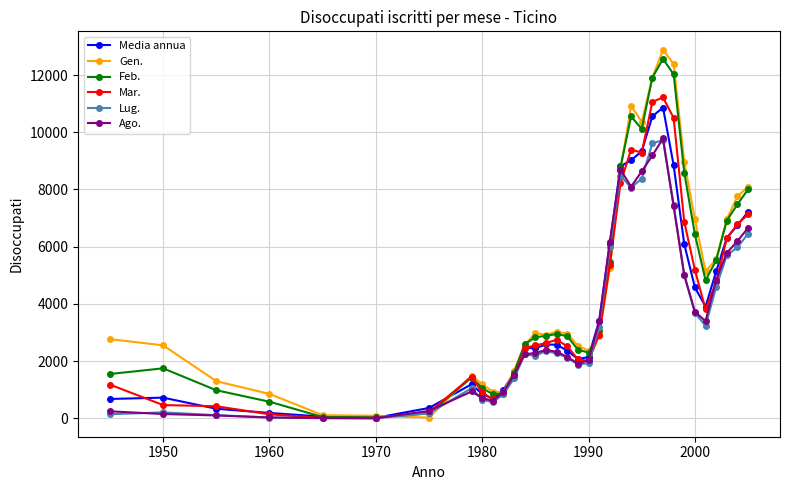

What is the value of the Ago. point at the 11th from the left?

919.0